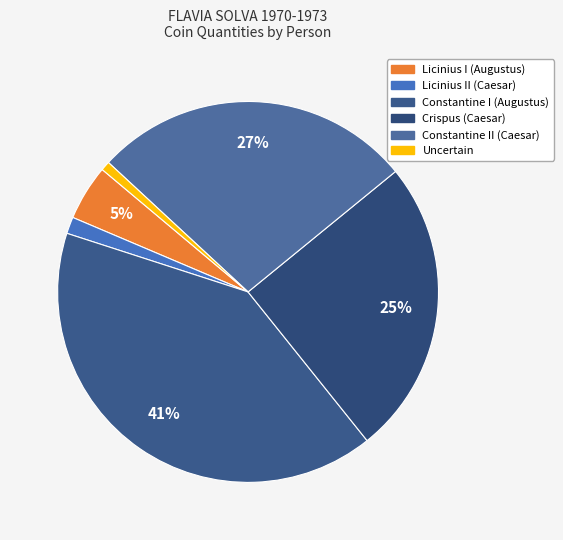

Which has a higher value, Constantine II (Caesar) or Crispus (Caesar)?

Constantine II (Caesar)